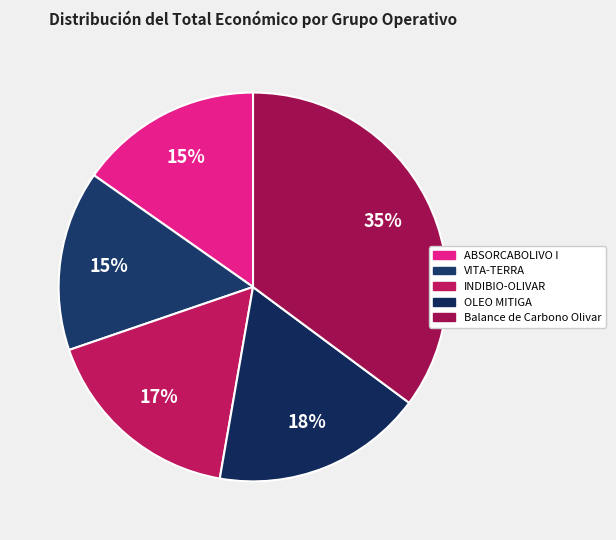

Is ABSORCABOLIVO I the majority of the pie?

No